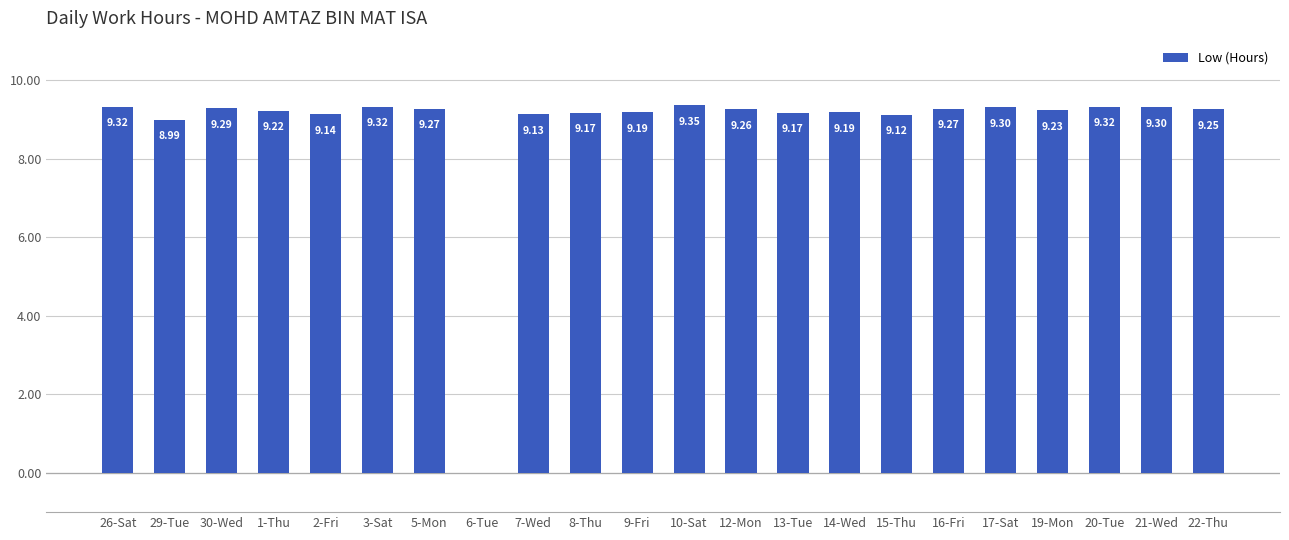

Count the number of values greater than 9.

20